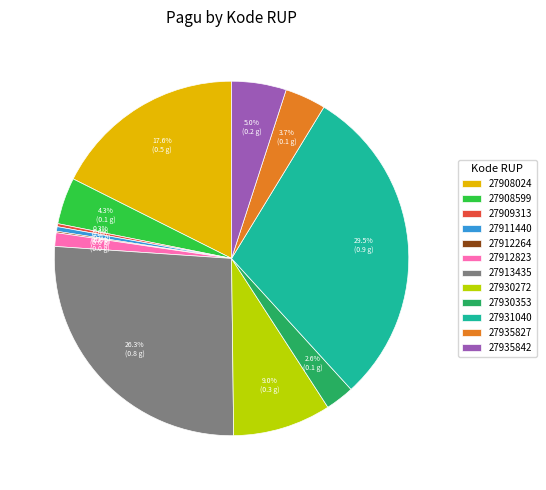

Which slice is the largest?

27931040